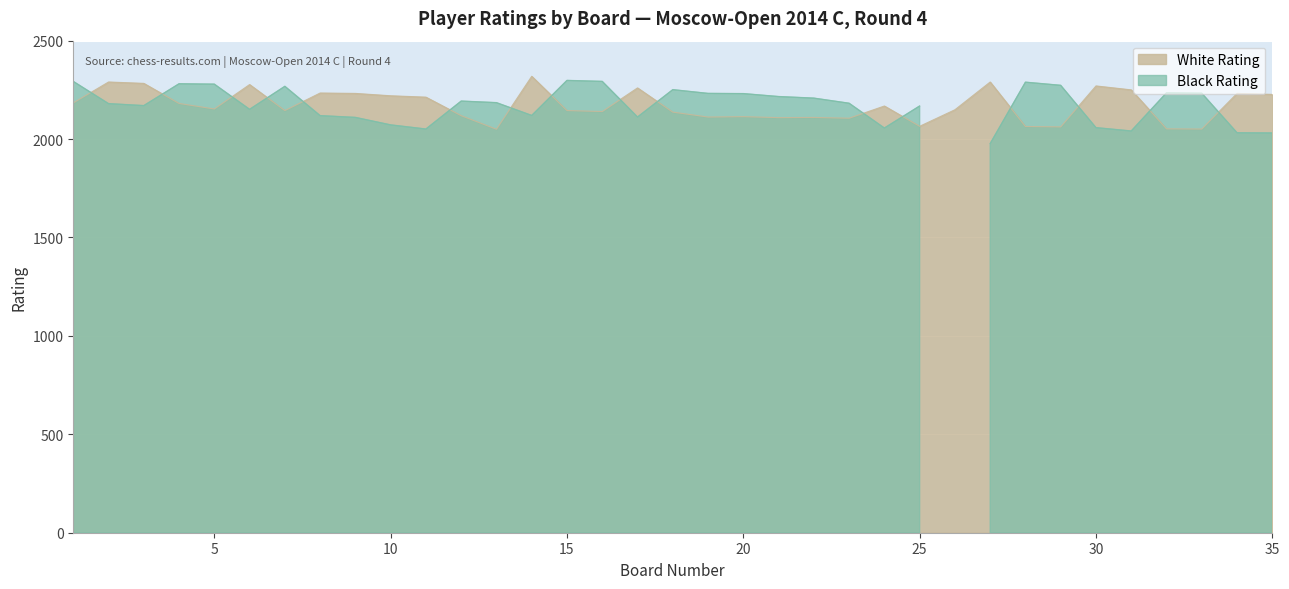

How many data points are less than 2153?

17